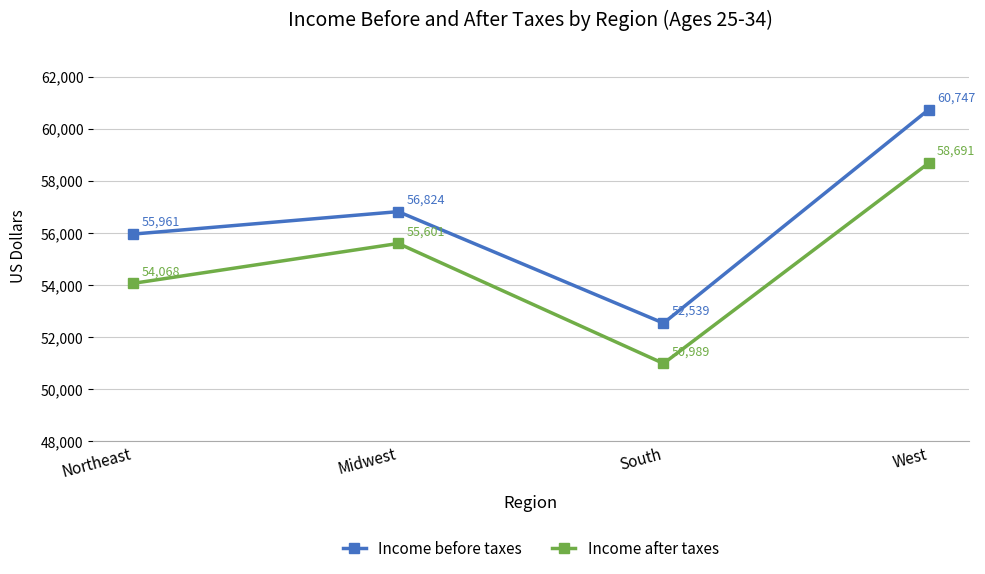

Rank the categories by Income after taxes value from lowest to highest.

South, Northeast, Midwest, West